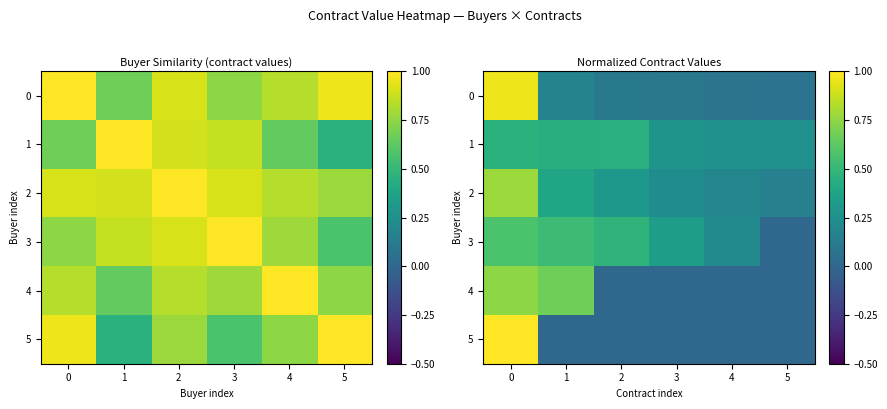

What value does the 2 series have at 1?

0.4